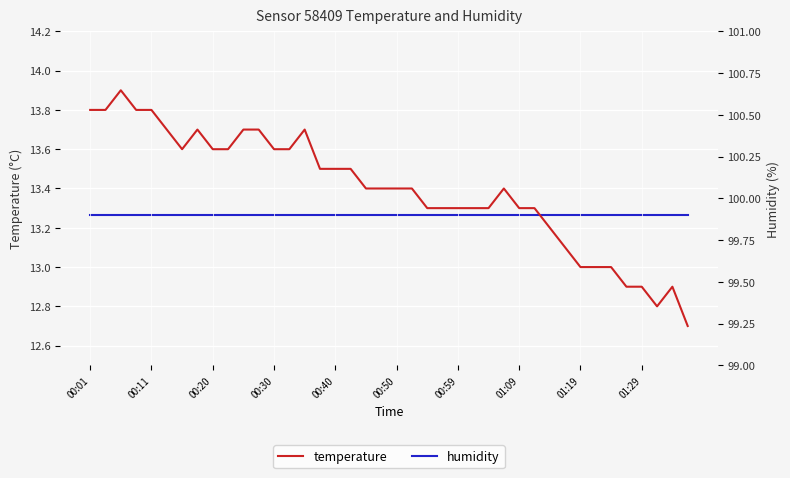

Is it true that temperature equals 9.0 at 00:11?

False